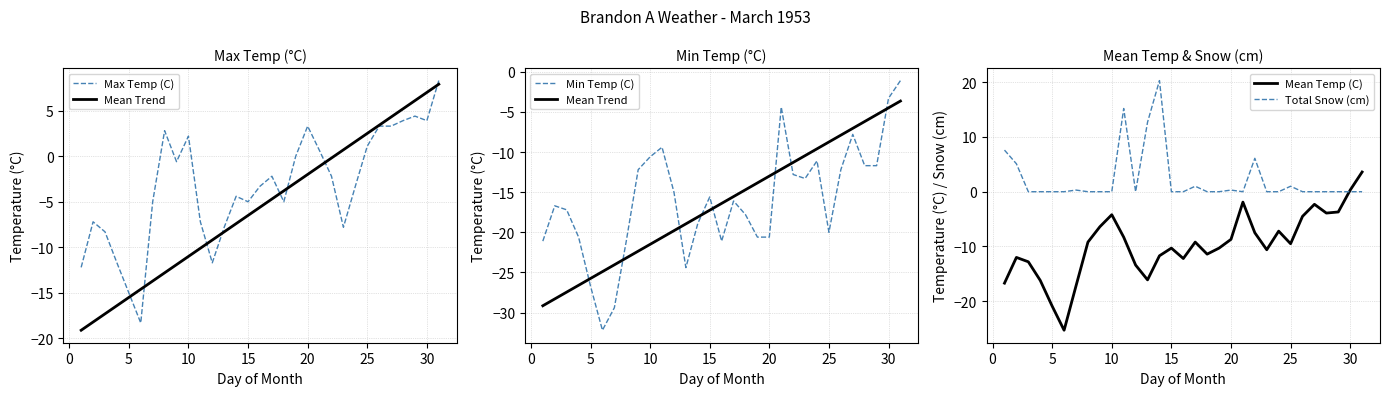

Is it true that Mean Temp (C) equals -14.2 at 20?

False